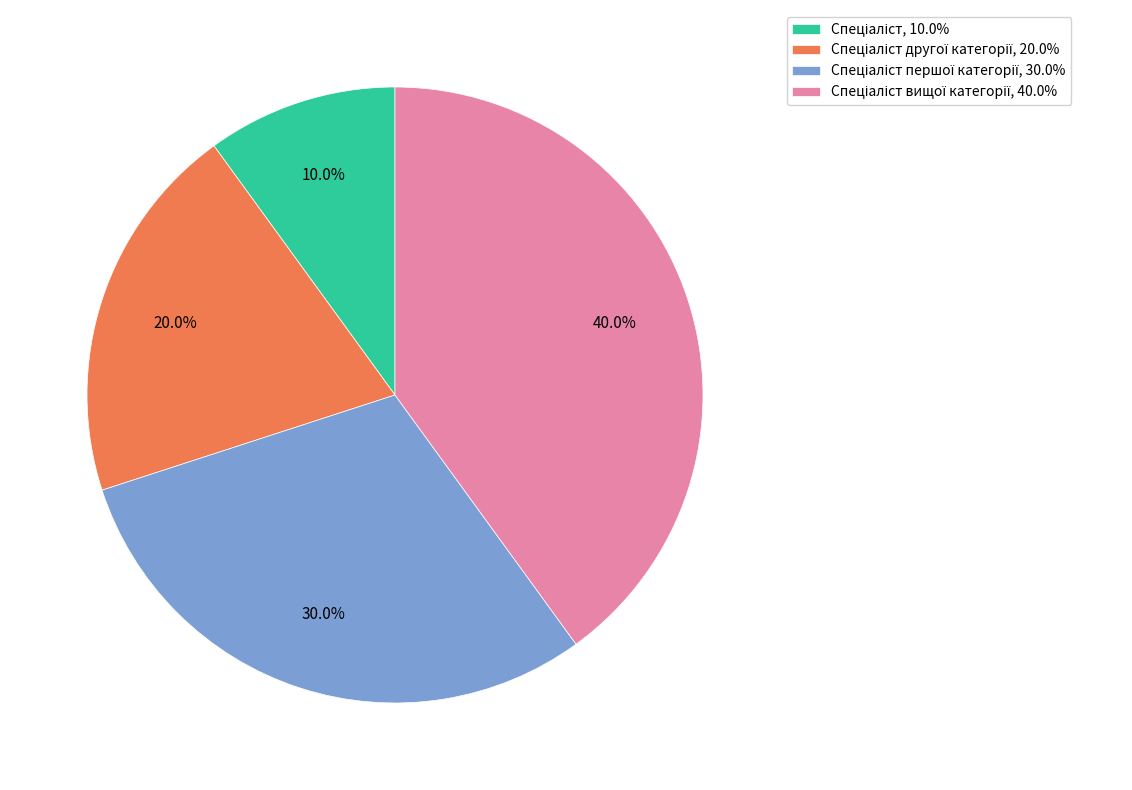

Is there any slice that represents more than half of the pie?

No